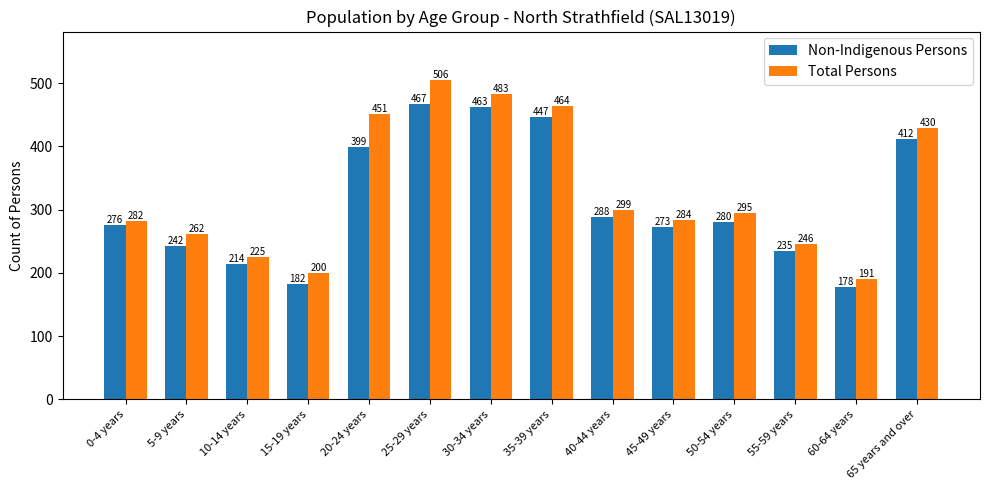

What is the label of the 4th bar from the left?

15-19 years